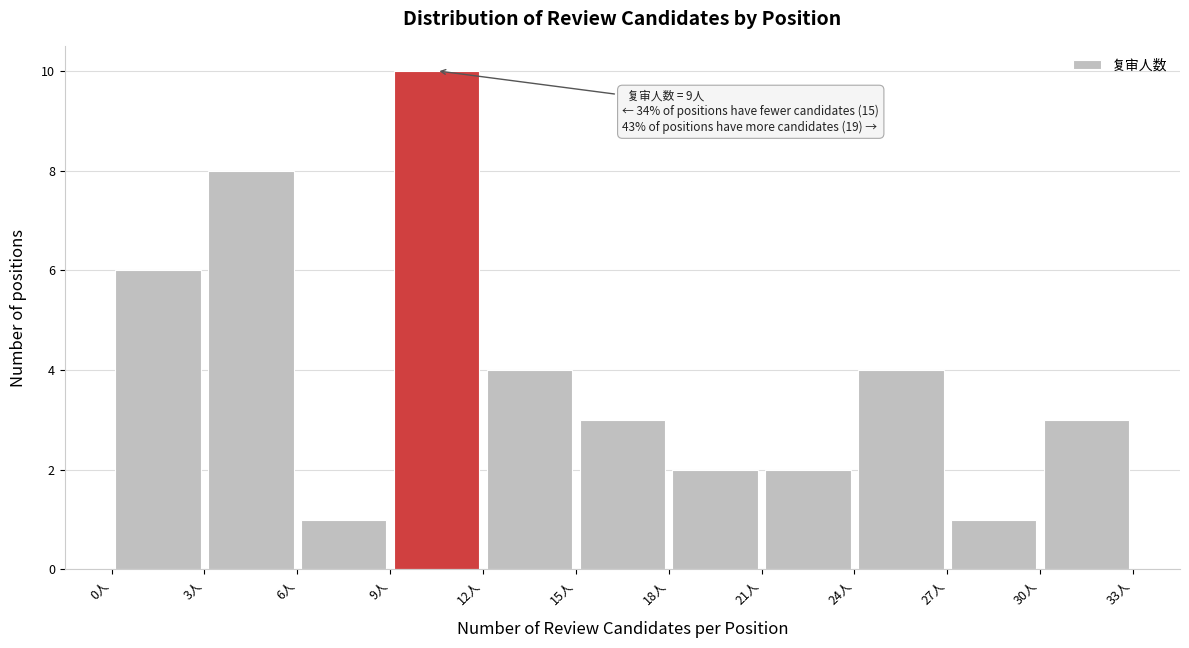

Which range on the x-axis has the tallest bar?

9 to 12